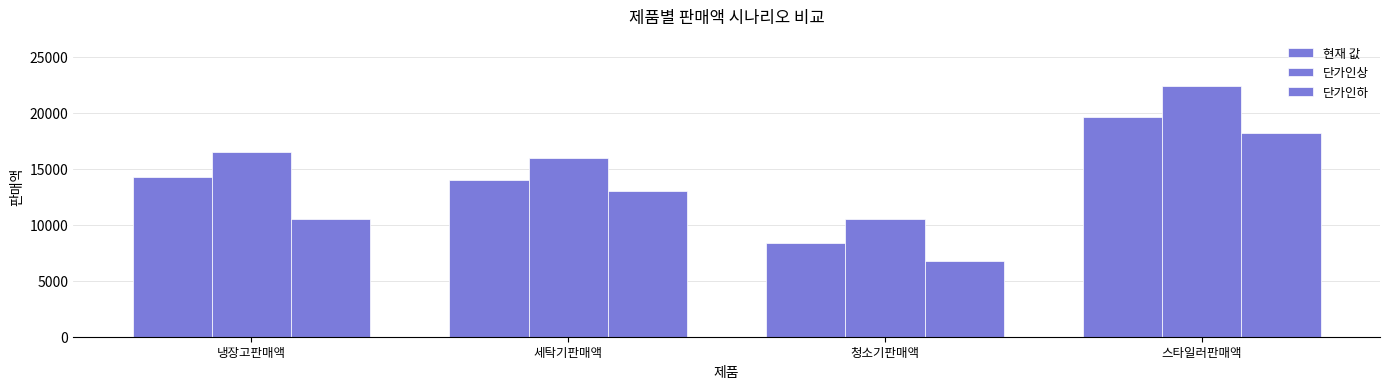

Count the number of data series in this chart.

3